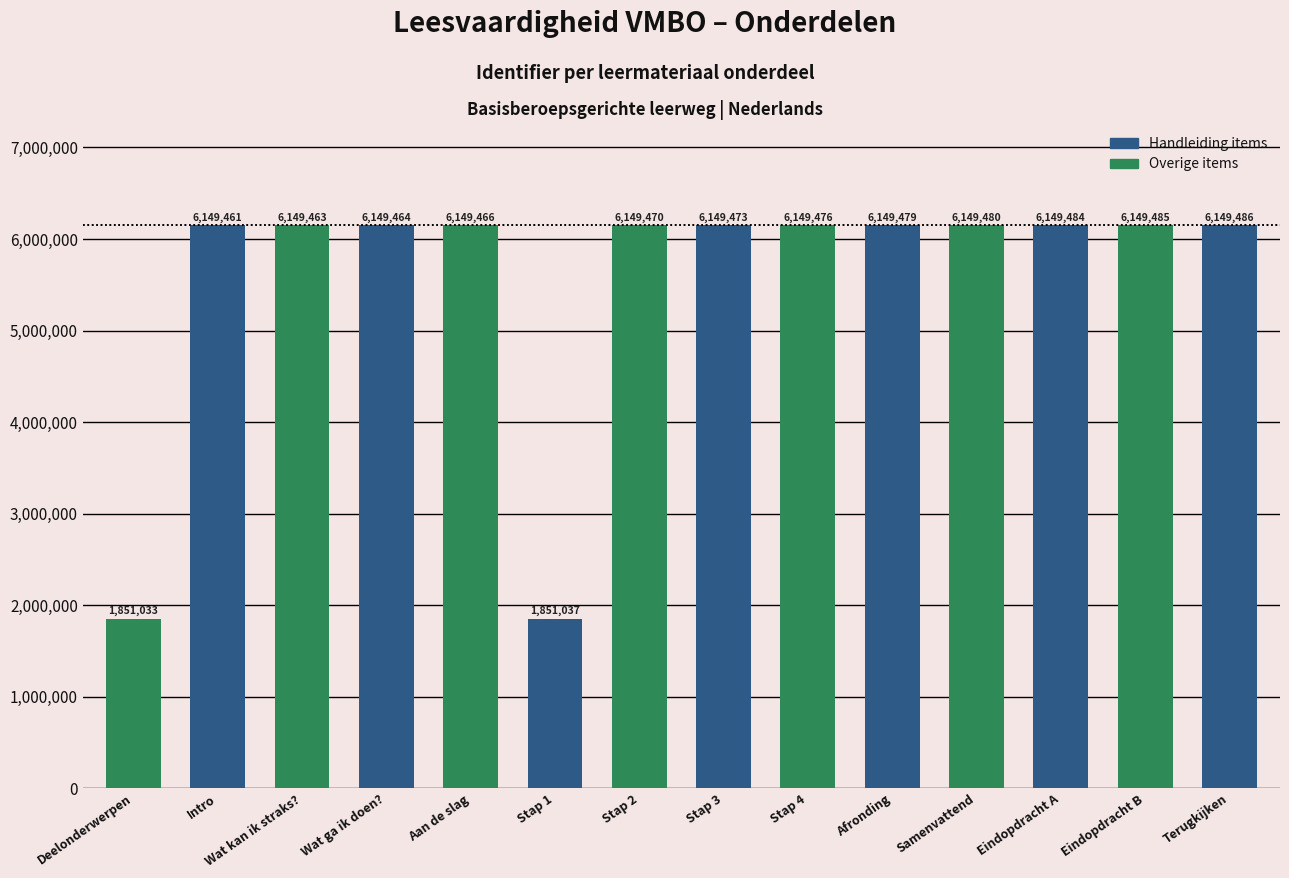

What is the minimum value shown in the chart?

1851033